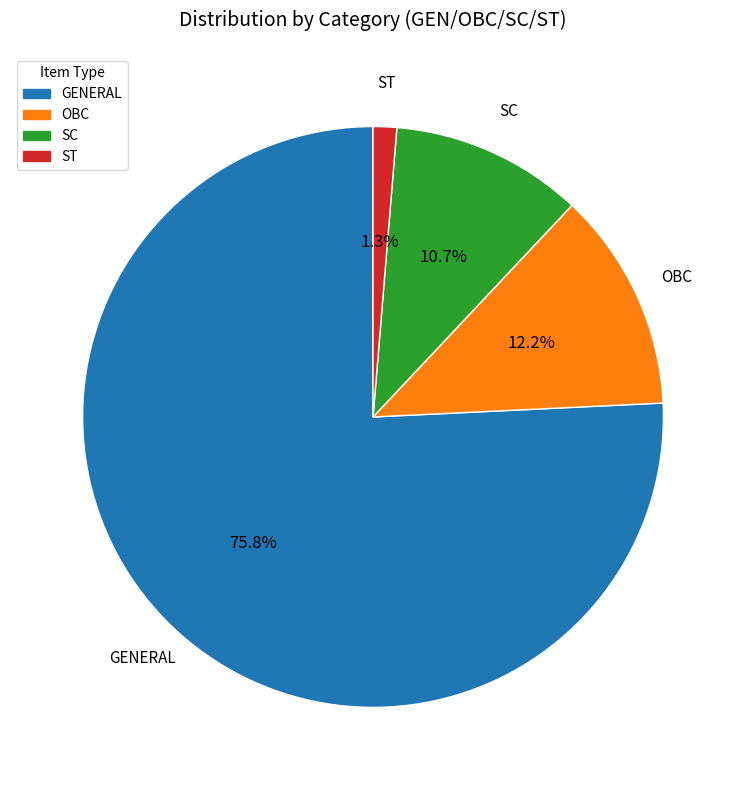

What is the ratio of the value at SC to the value at ST?

8.2